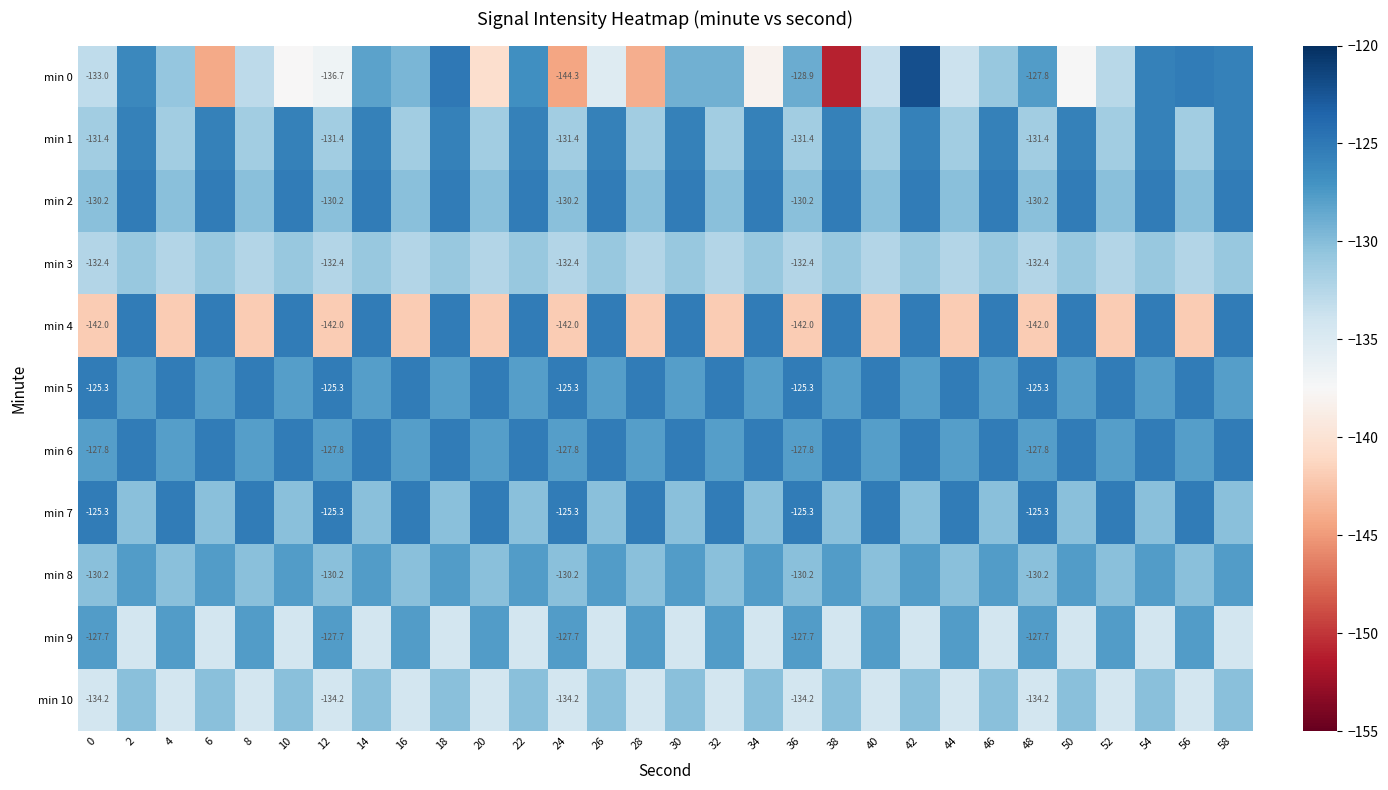

What is the average value of the min 0 series?

-132.8